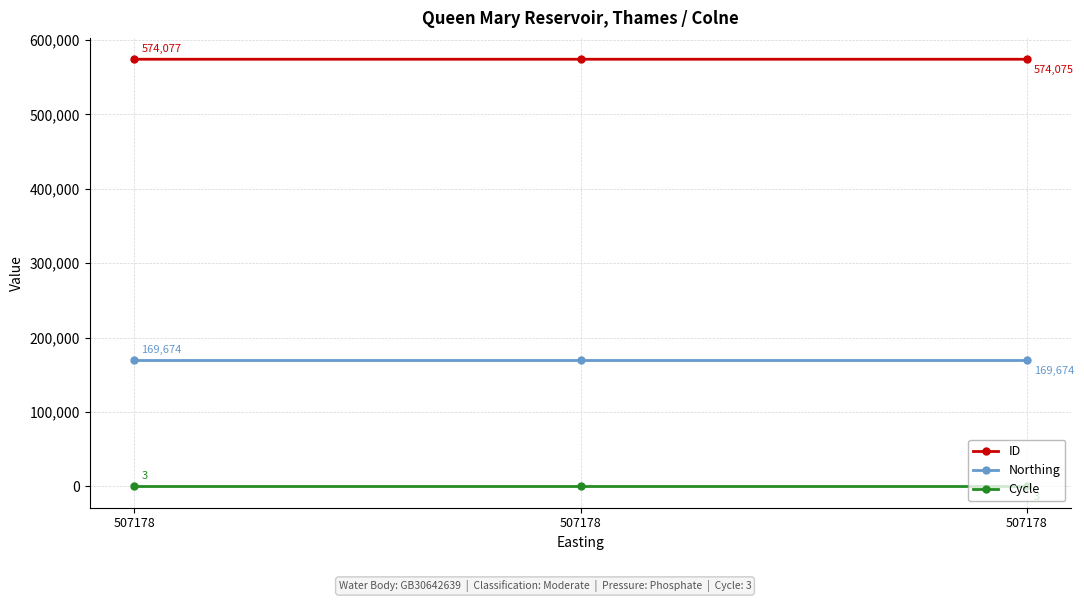

Which category has the highest value across all series?

507178